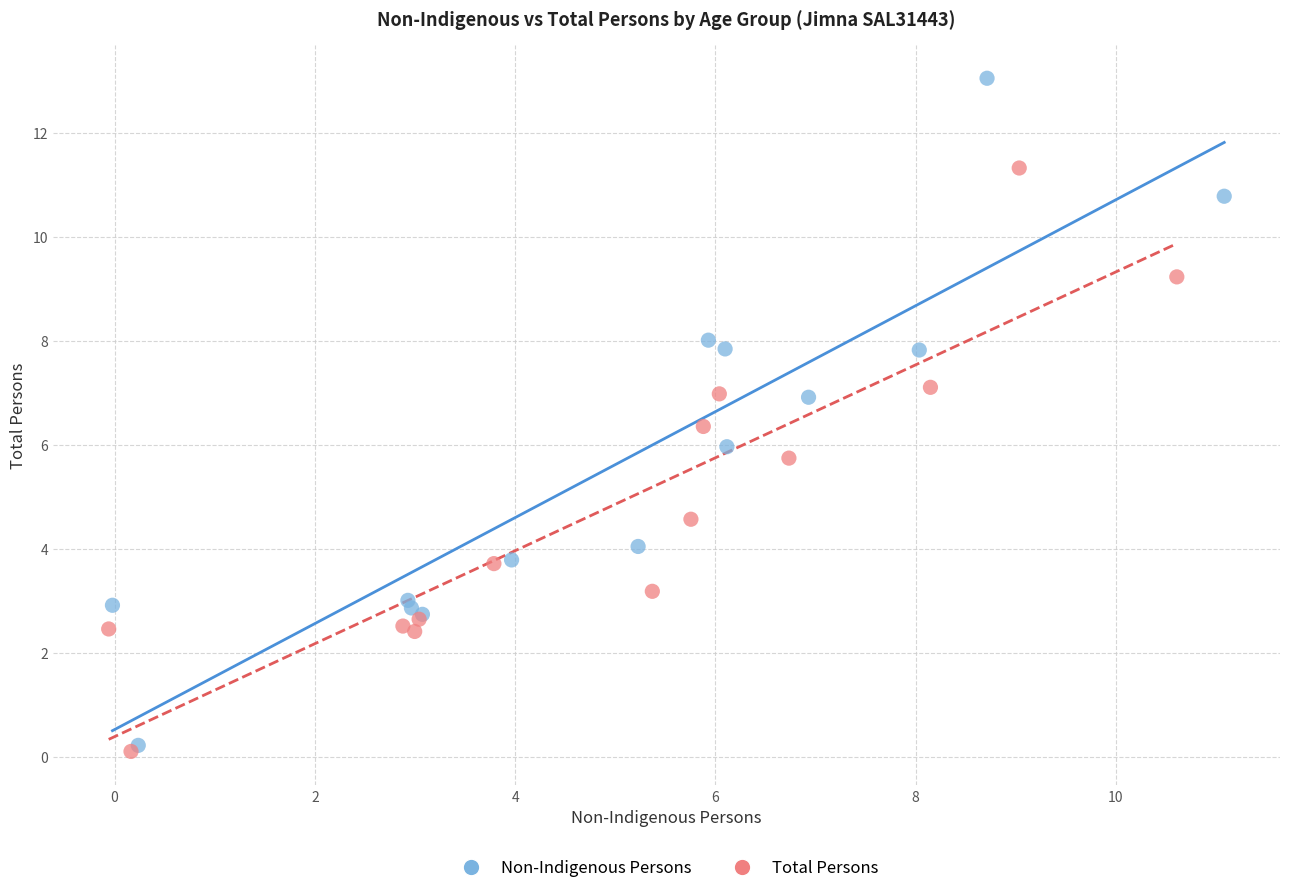

Which series has the widest spread of Y values?

Non-Indigenous Persons